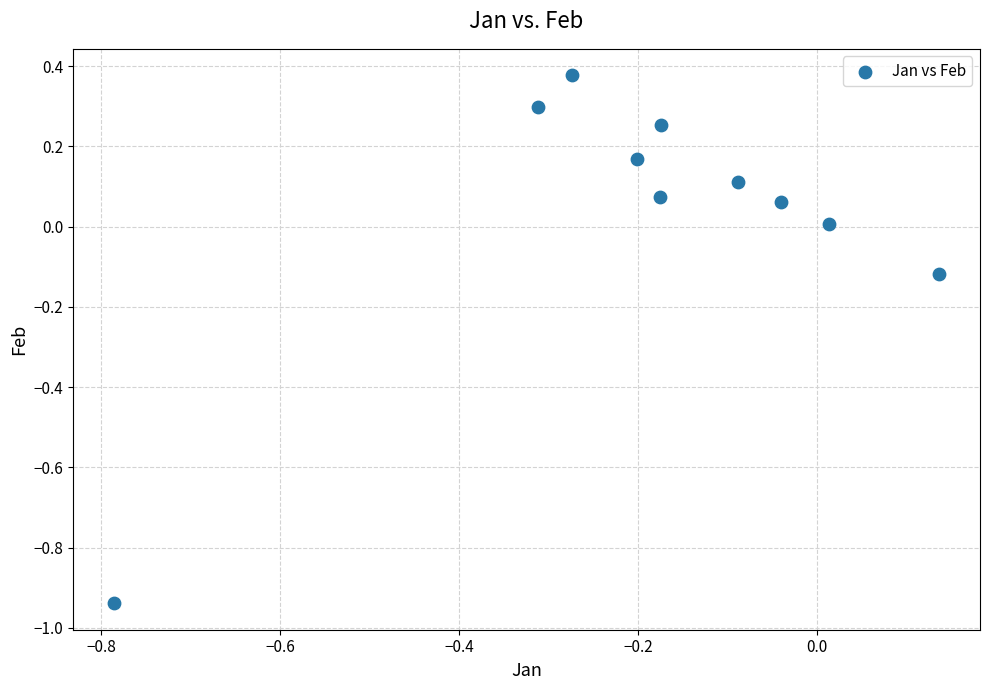

What is the range of X values (max minus min)?

0.9